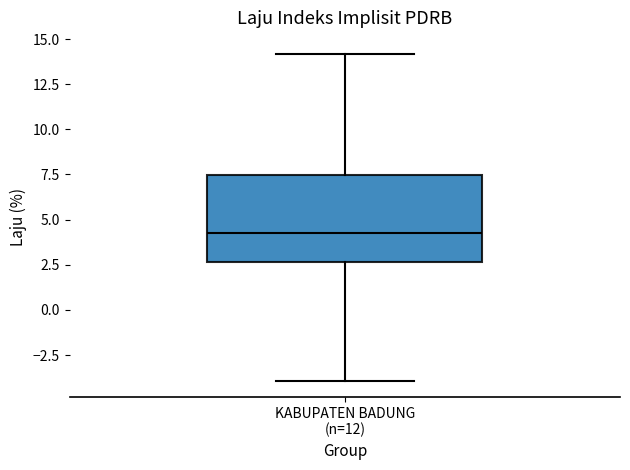

Transcribe this box plot: give where the median line is, the range the box spans, and where the two whiskers end, as read against the y-axis. The values are not printed on the chart, so give them approximately, as read against the axis.

median 4.5, box 2.5 to 7.5, whiskers -4.0 to 14.0